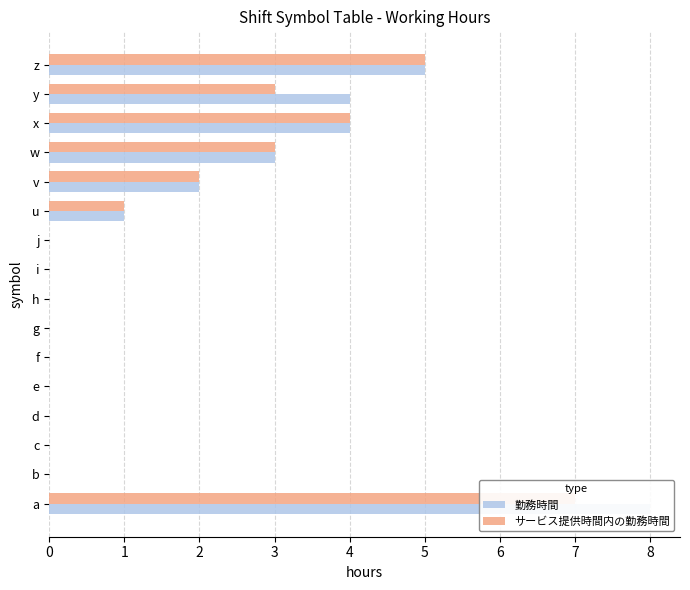

Rank the series by their average value, from highest to lowest.

勤務時間, サービス提供時間内の勤務時間